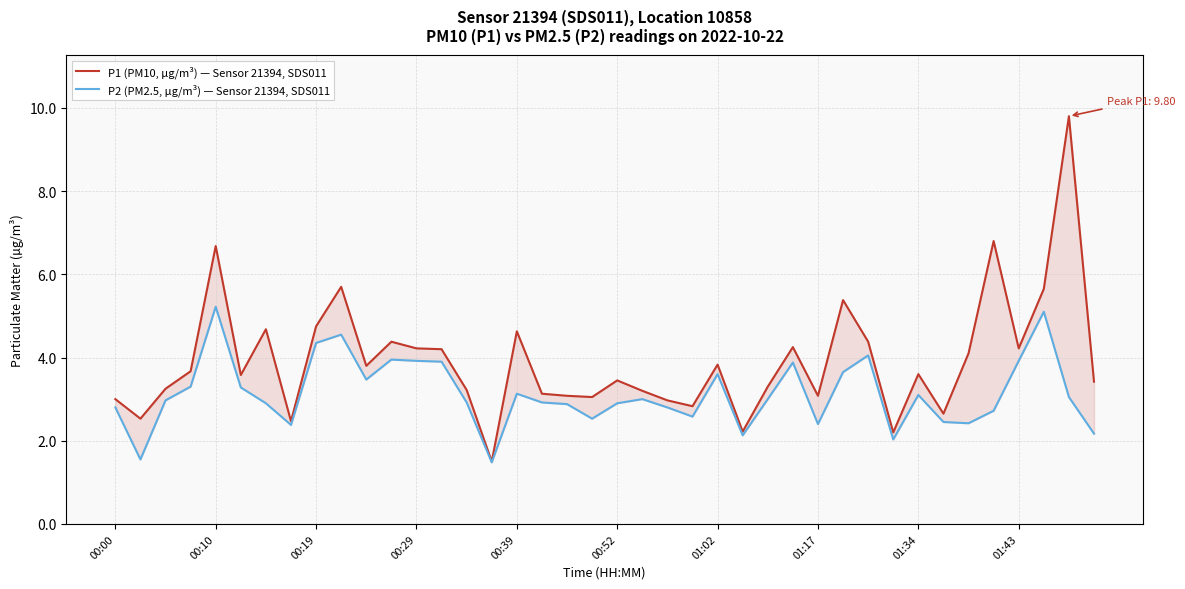

At how many categories does at least one series exceed 2?

39